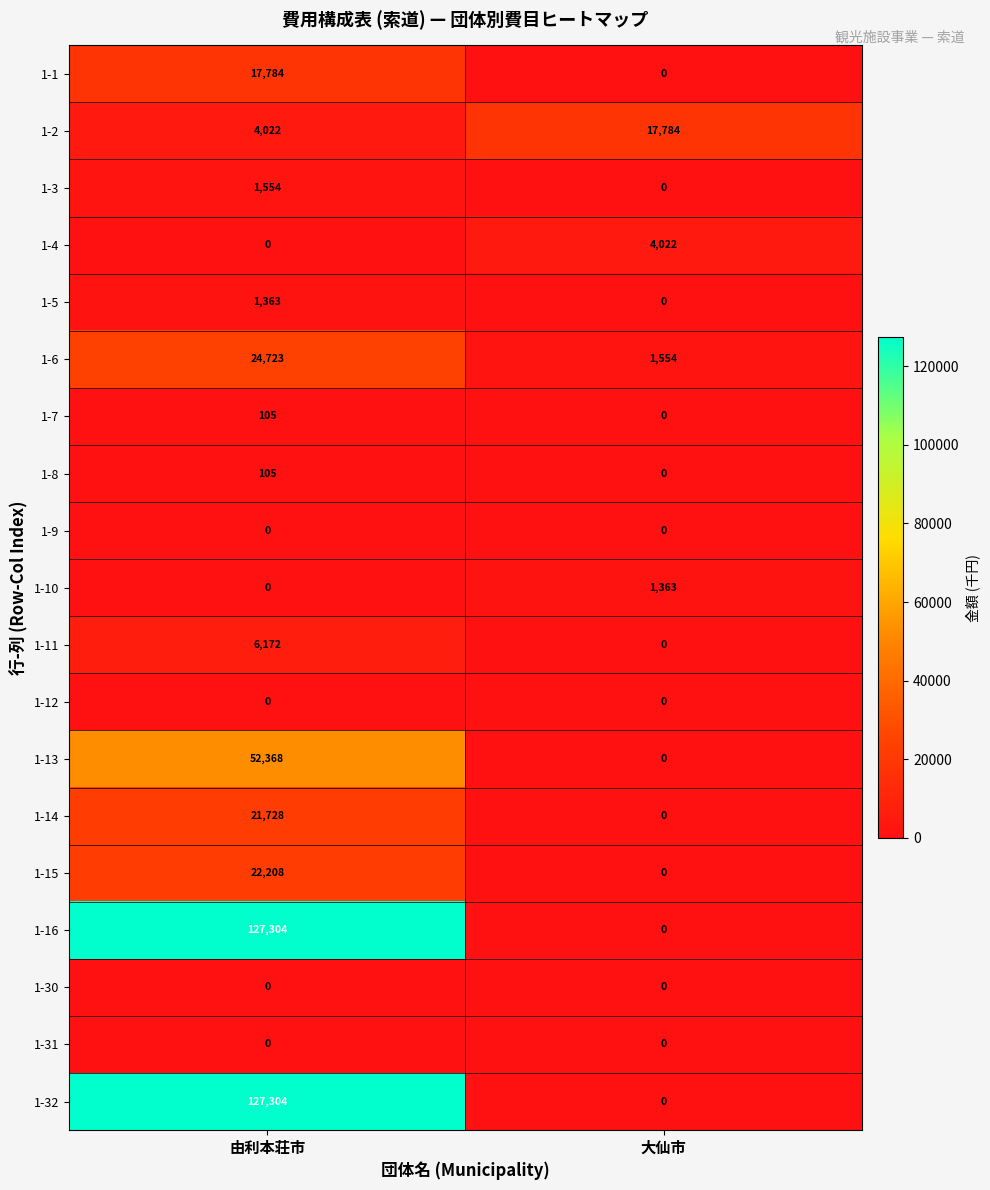

What is the difference between the highest and lowest values at 由利本荘市?

127304